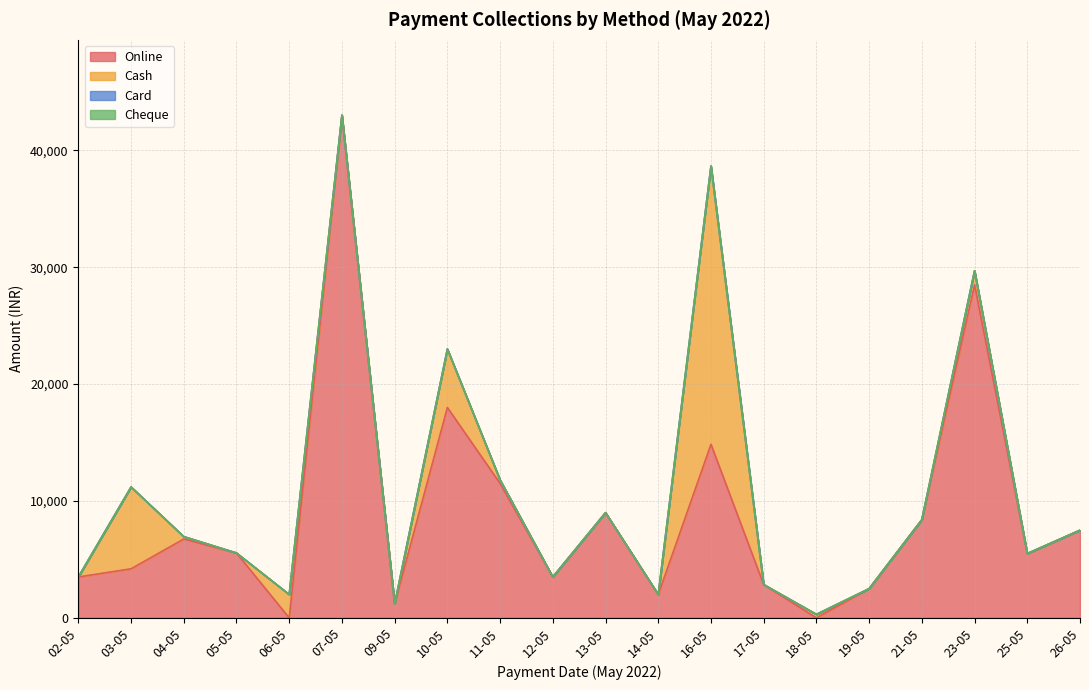

Rank the series at 12-05 from highest to lowest value.

Online, Cash, Card, Cheque